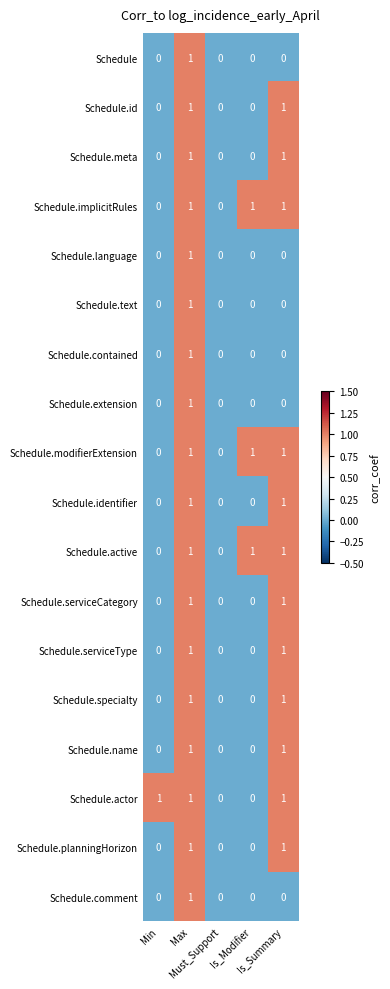

How many values in the Schedule.implicitRules series are below 1?

2